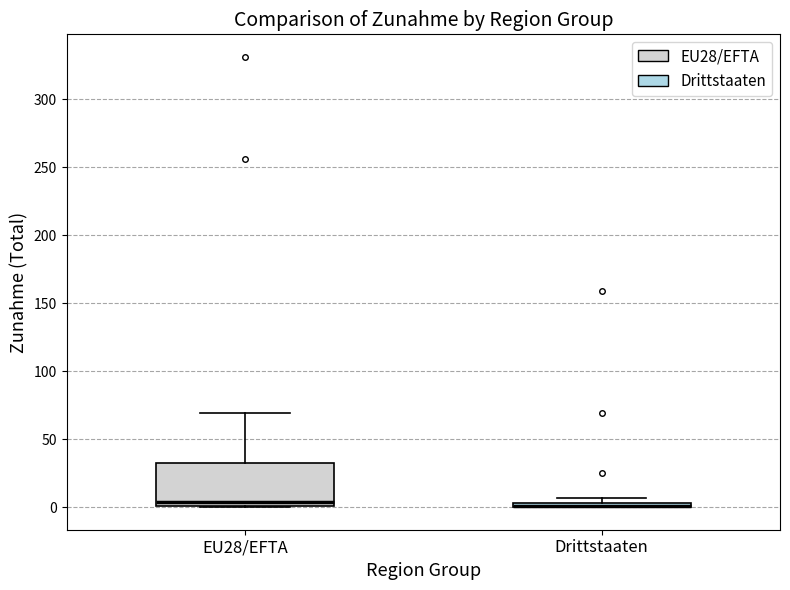

Comparing the boxes themselves (not the whiskers), which one is the tallest?

EU28/EFTA